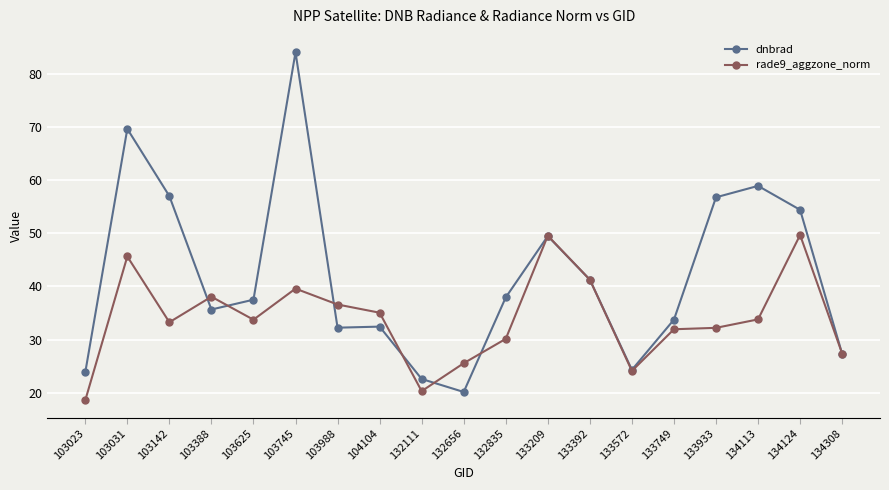

What are all the series names shown in the legend?

dnbrad, rade9_aggzone_norm